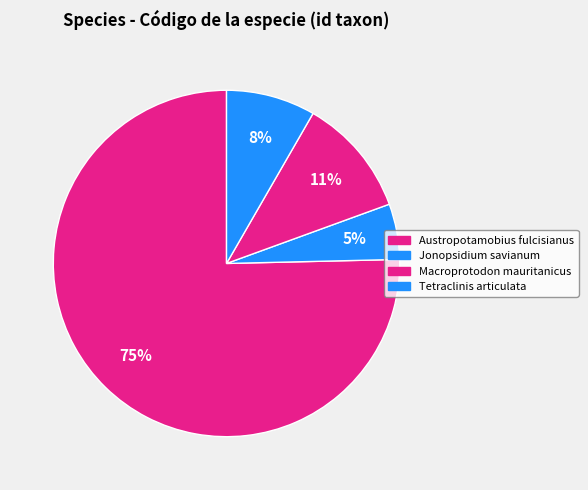

To the nearest percent, what percentage of the pie is Tetraclinis articulata?

8%